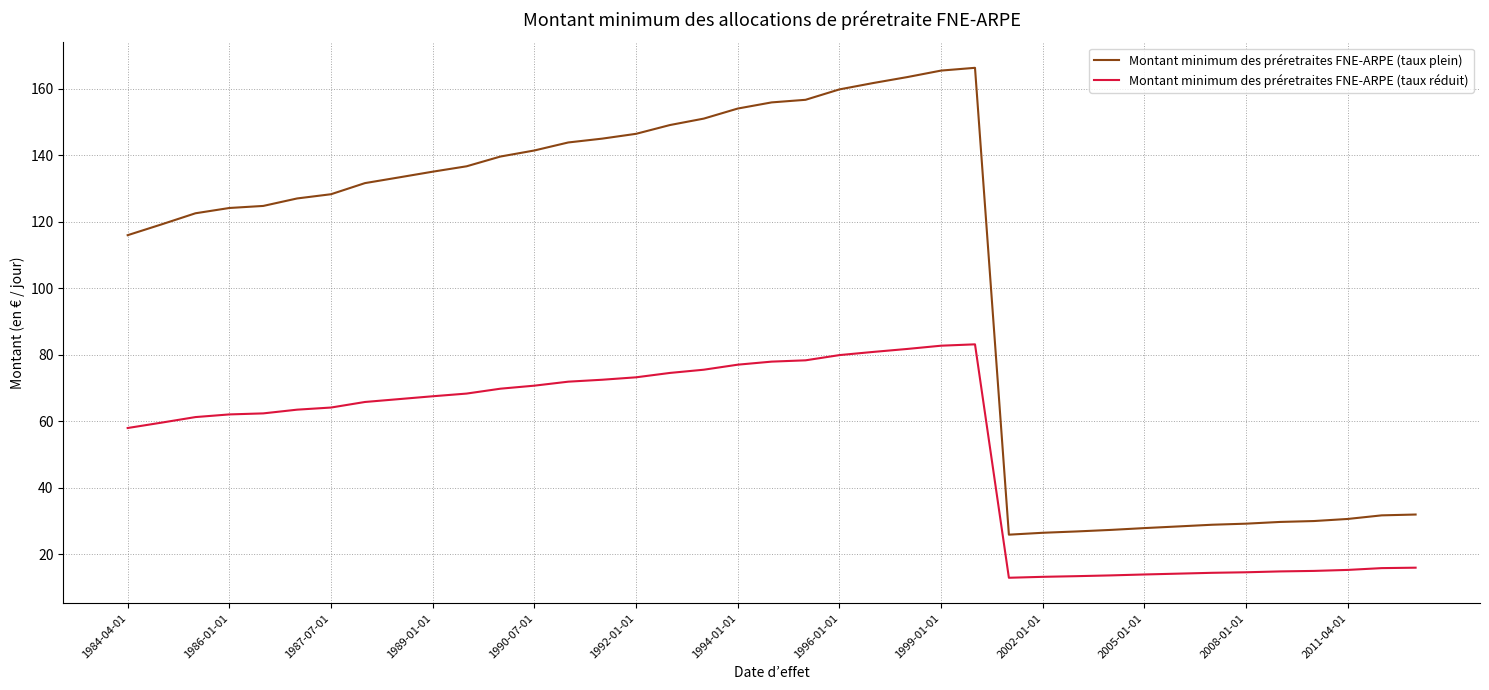

List the series in order of their peak value, highest first.

Montant minimum des préretraites FNE-ARPE (taux plein), Montant minimum des préretraites FNE-ARPE (taux réduit)